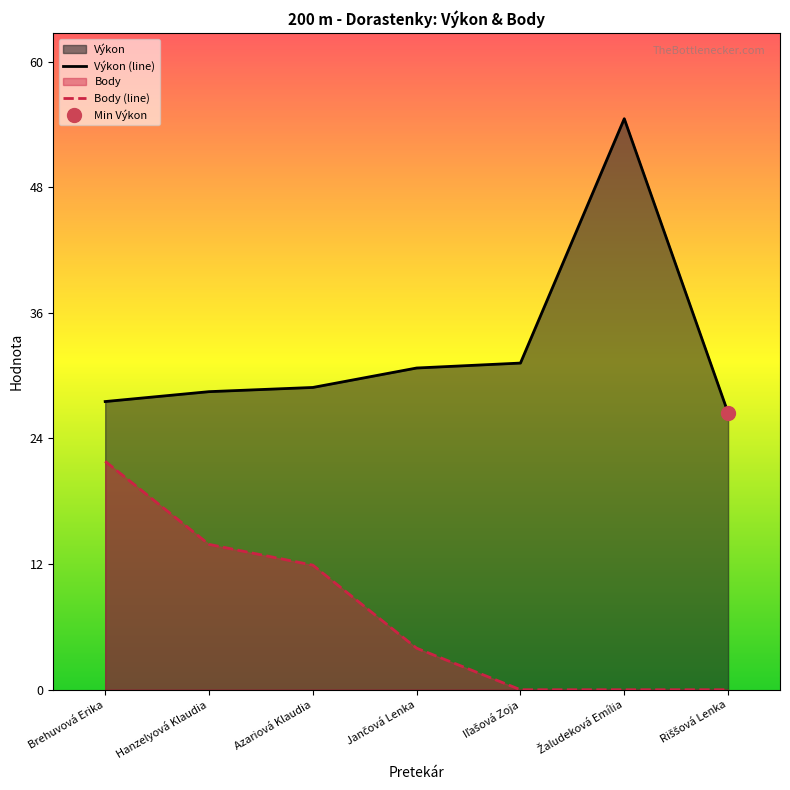

At how many categories does at least one series exceed 52?

1